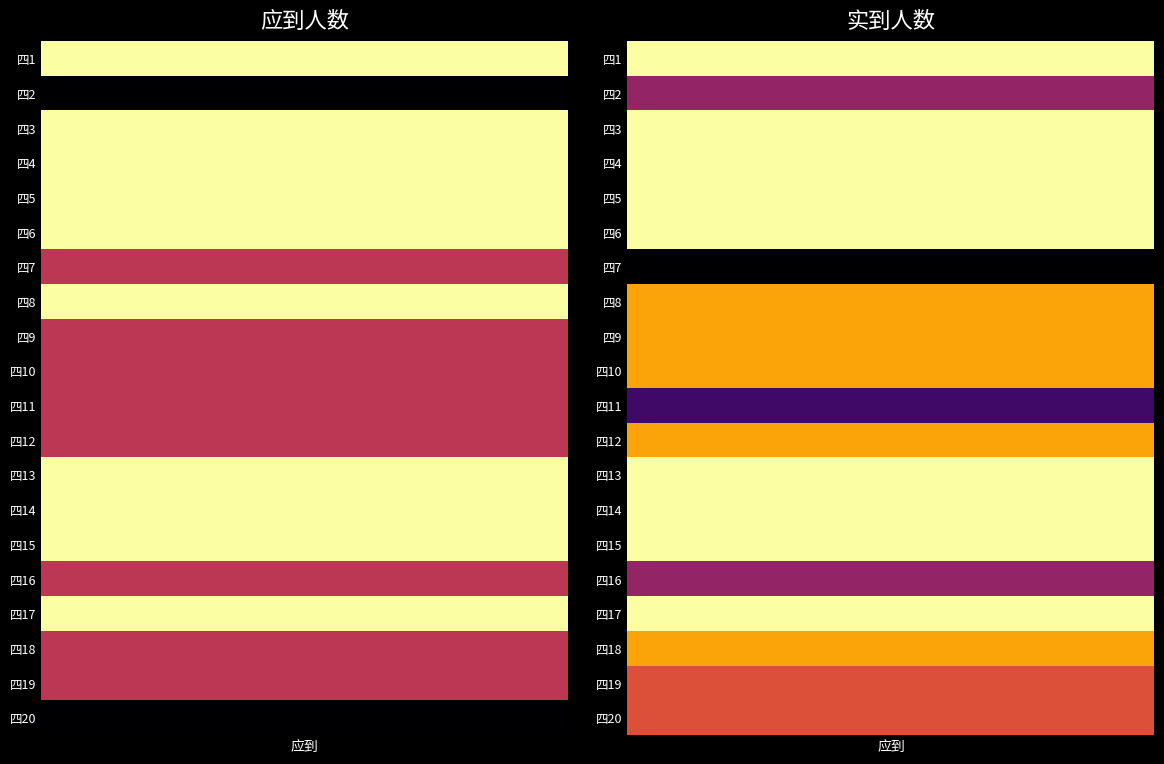

At how many categories does at least one series exceed 38?

2